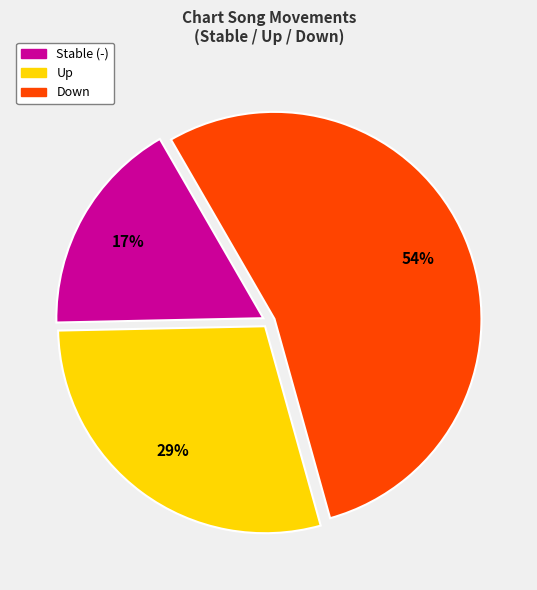

To the nearest percent, what is the average slice percentage?

33%